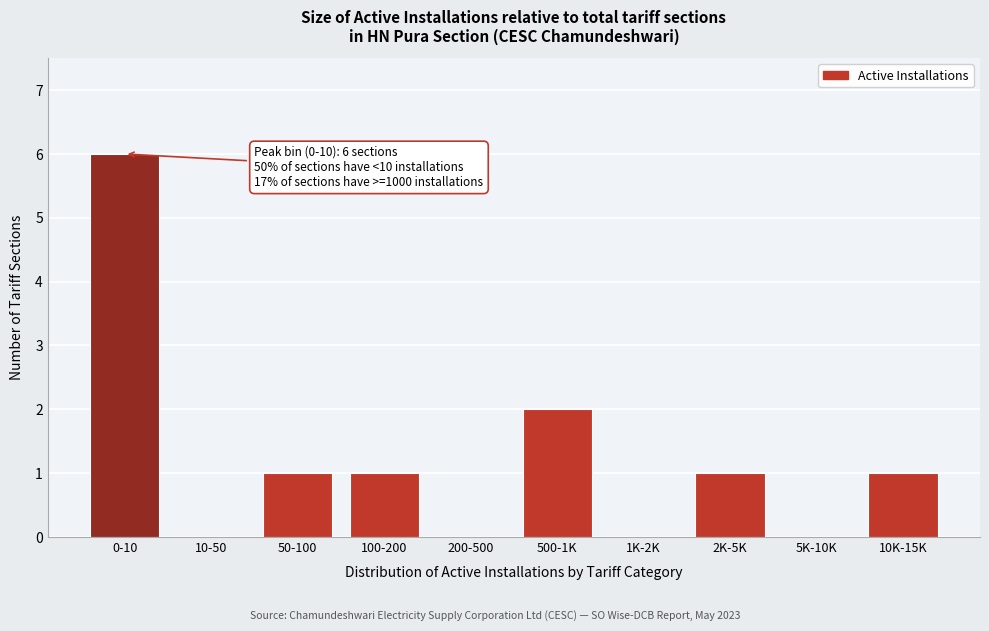

Reading left to right, list all the values displayed in this chart.

0-10=6	10-50=0	50-100=1	100-200=1	200-500=0	500-1K=2	1K-2K=0	2K-5K=1	5K-10K=0	10K-15K=1